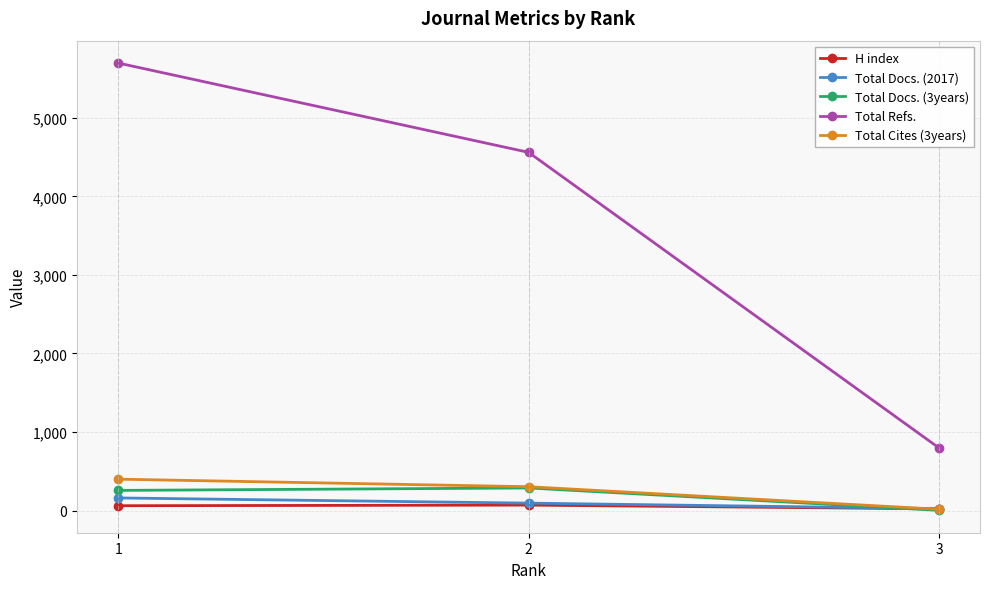

What is the greatest value displayed?

5697